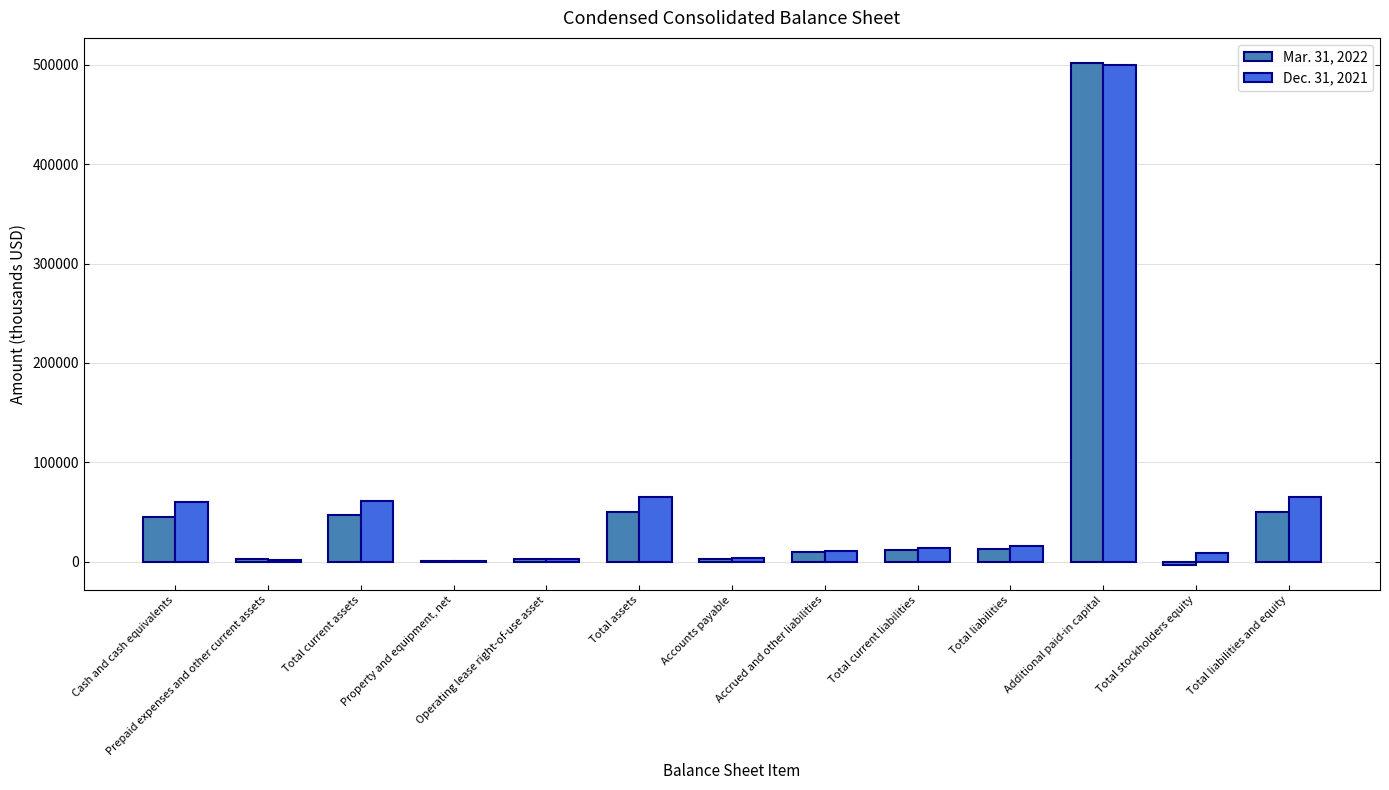

Which series changed the most between Operating lease right-of-use asset and Accrued and other liabilities?

Dec. 31, 2021